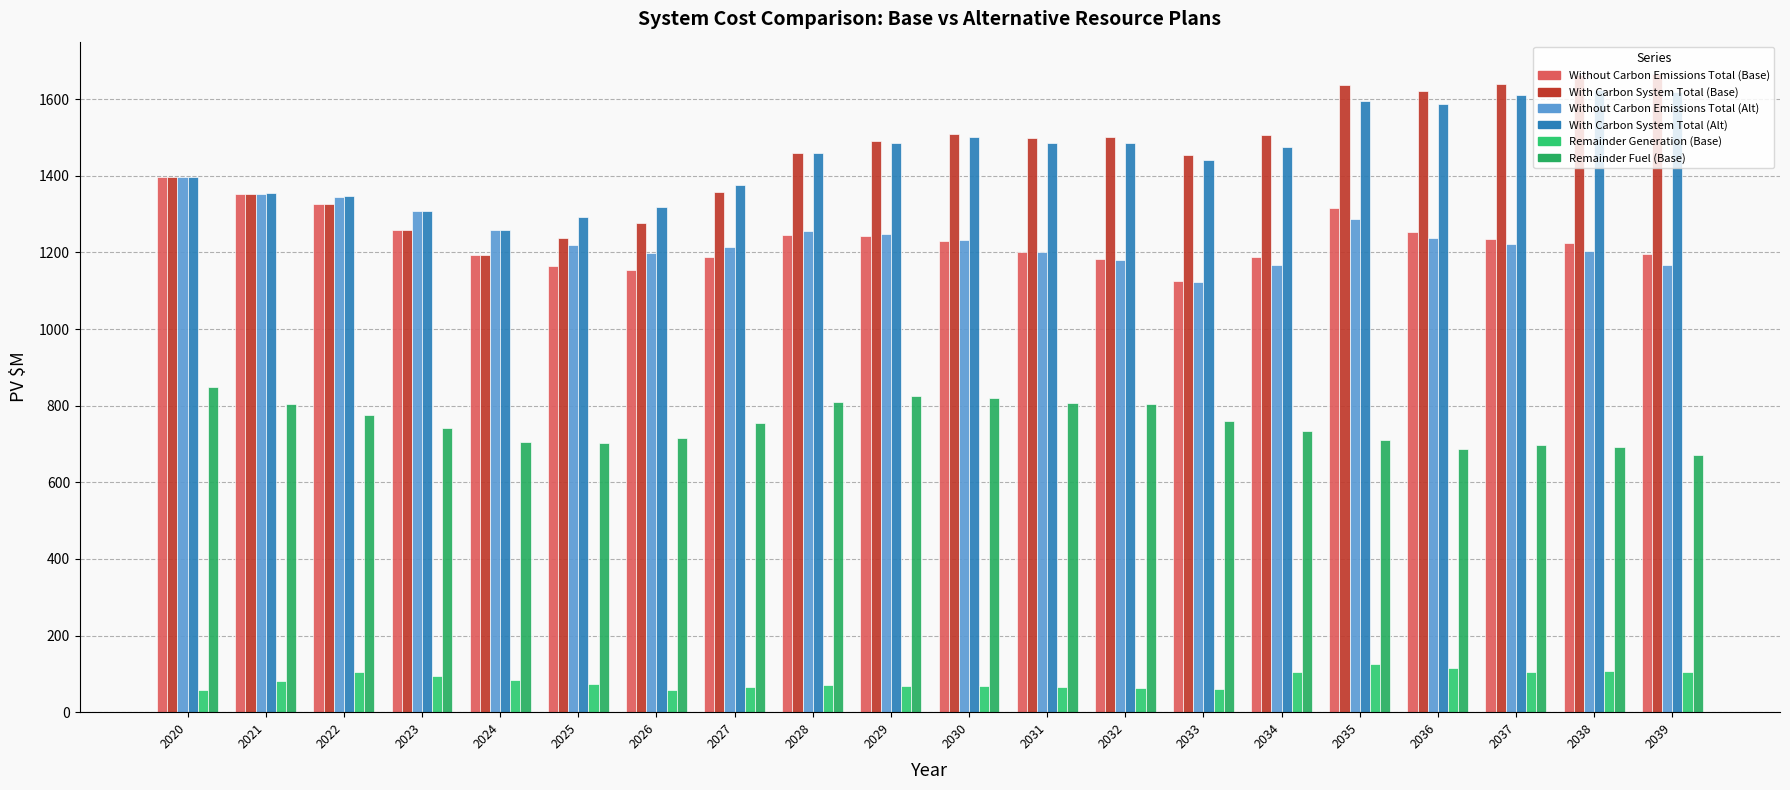

Which category has the lowest value in the With Carbon System Total (Base) series?

2024